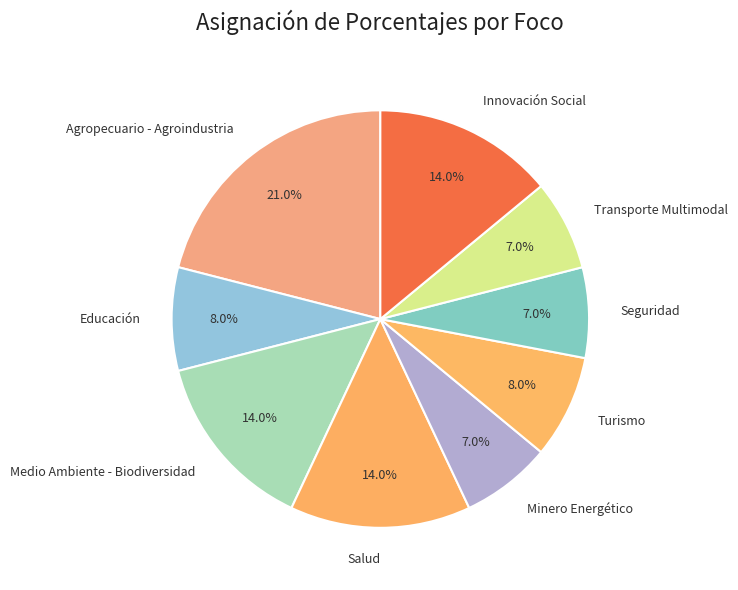

Does Educación represent more than half of the total?

No